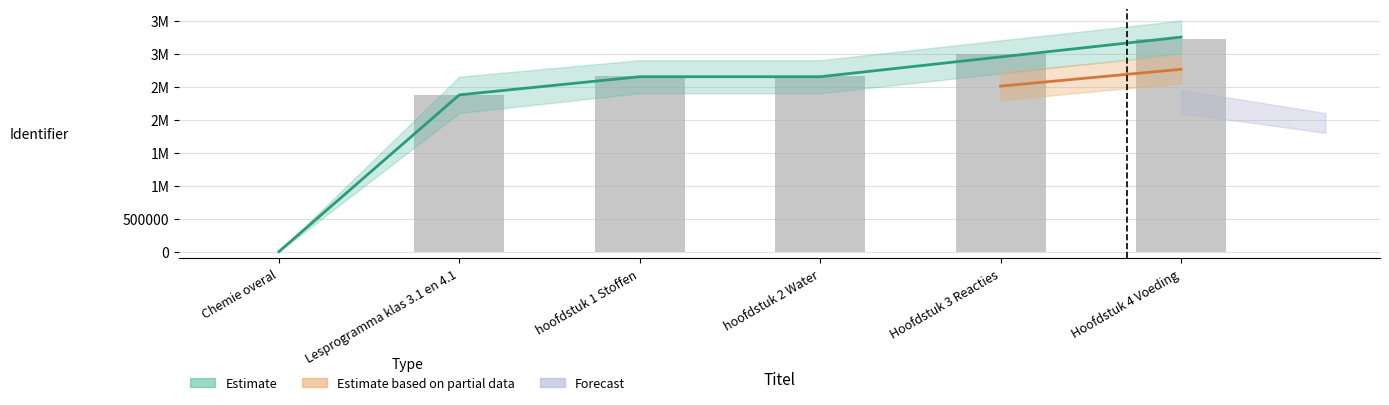

What is the value of the 6th bar from the left?

3223793